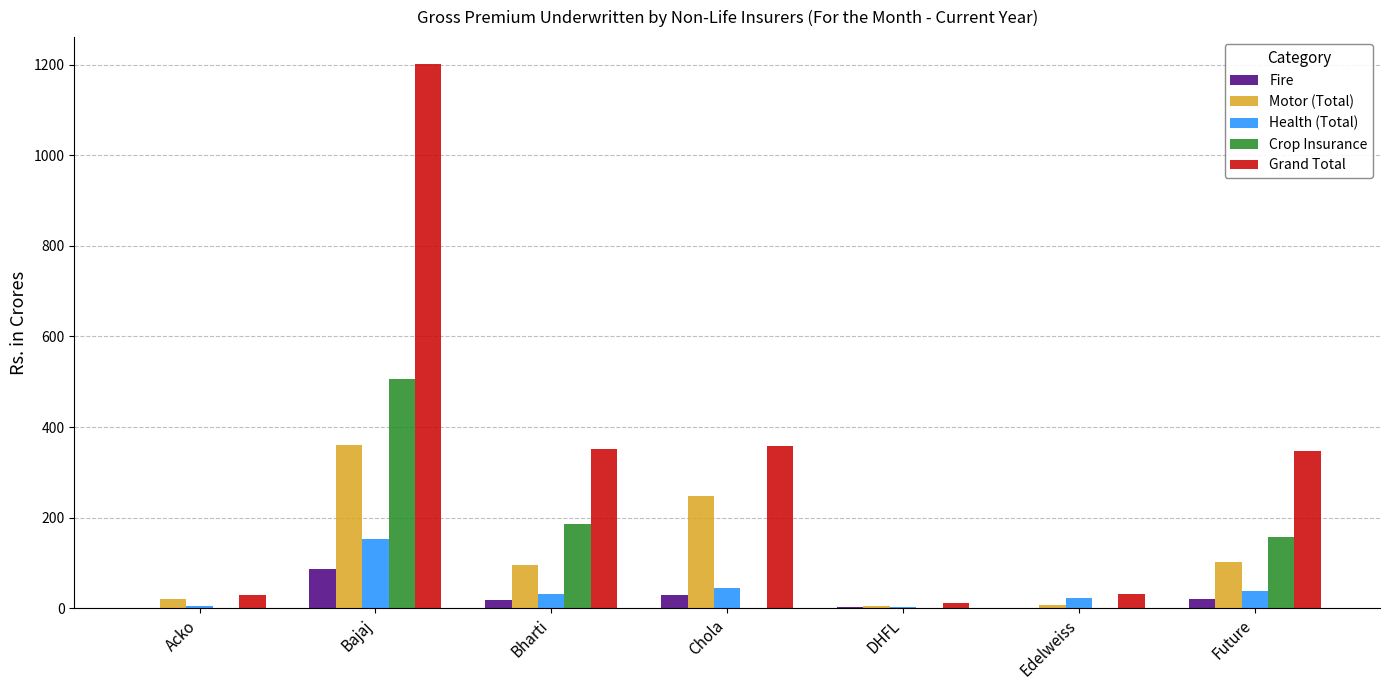

True or false: Crop Insurance has a value of 63.0 at Bharti.

False